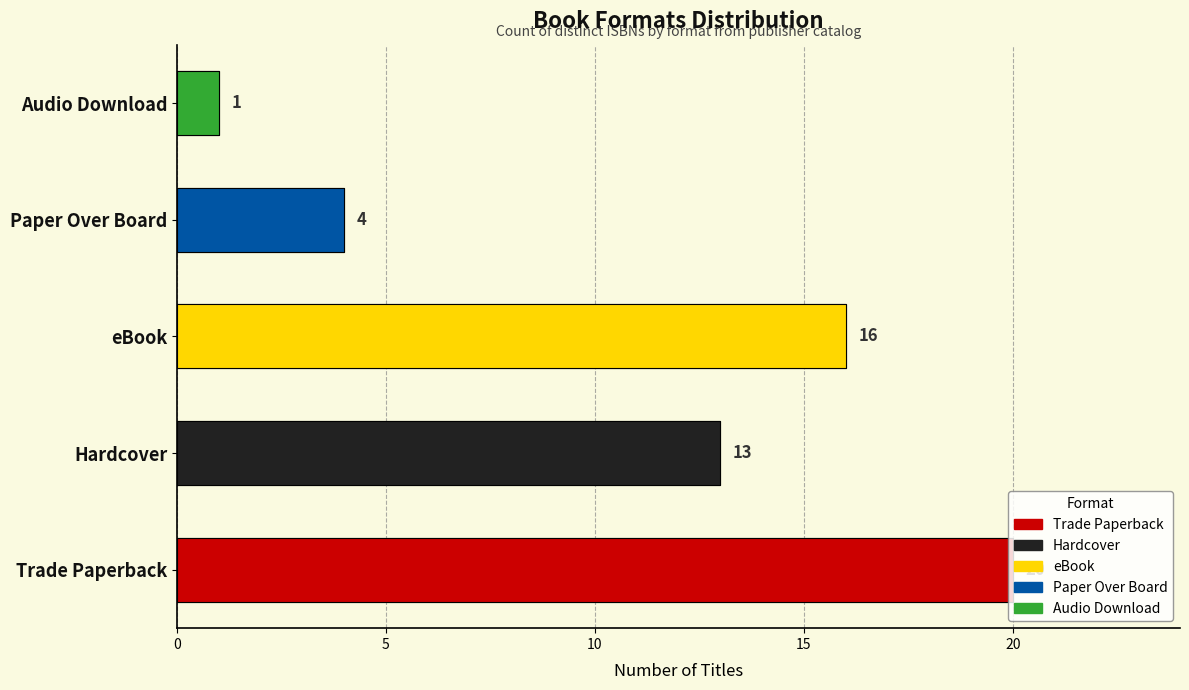

What is the minimum value shown in the chart?

1